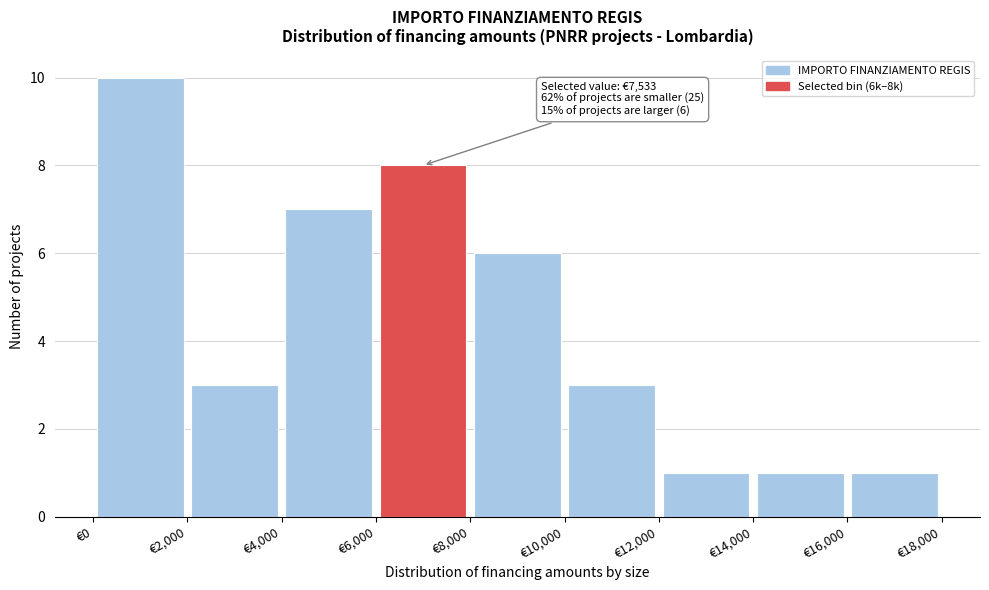

Over which range of the x-axis is the bar tallest?

0 to 2000